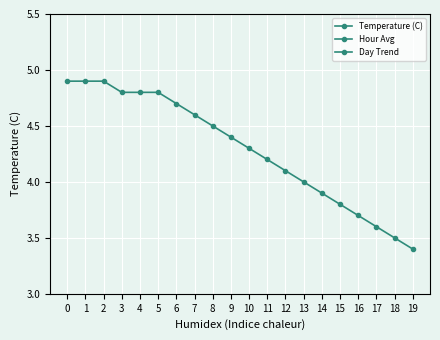

How many values in the Temperature (C) series are below 4?

6